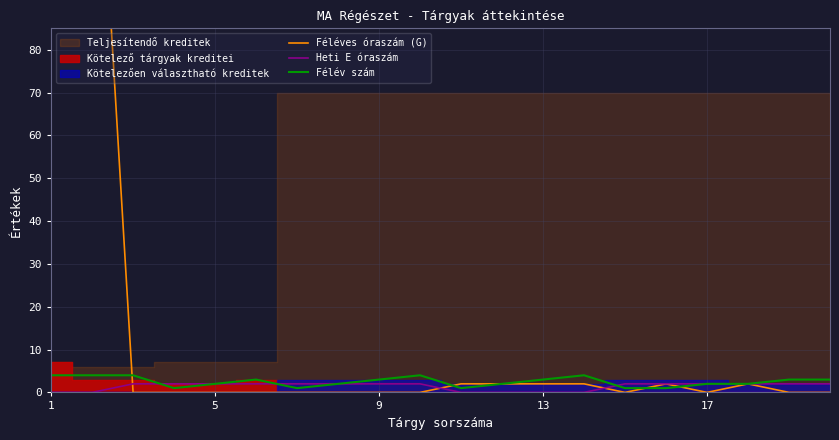

Does the chart have visible grid lines?

Yes